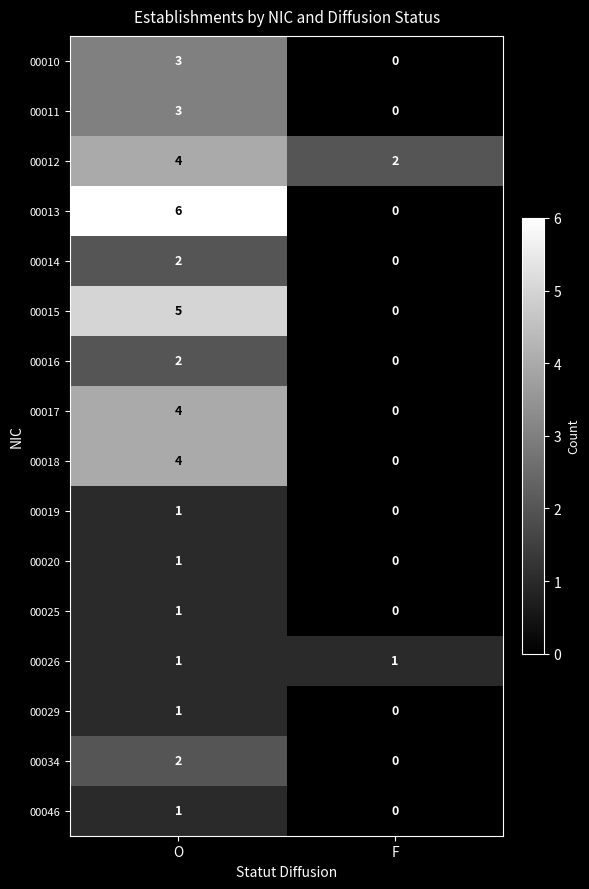

What is the difference between the maximum and minimum values in the 00010 series?

3